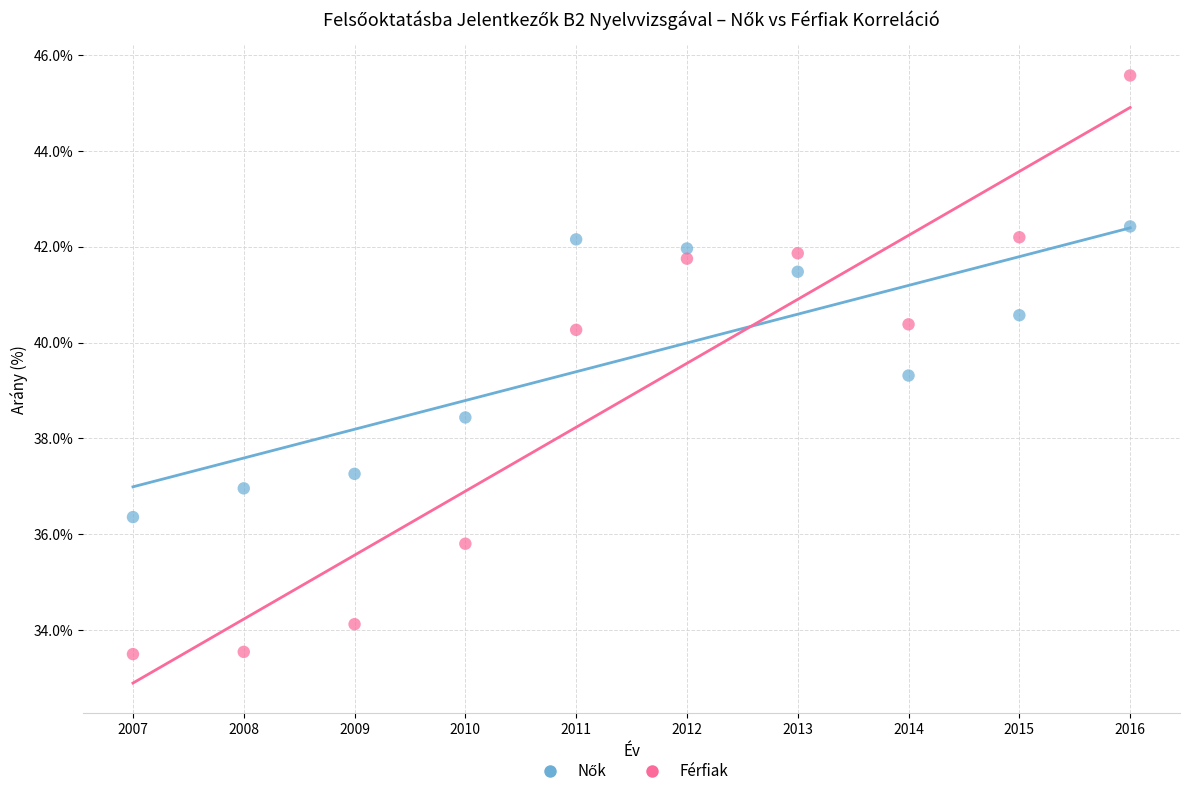

Which series reaches the minimum Y coordinate?

Férfiak